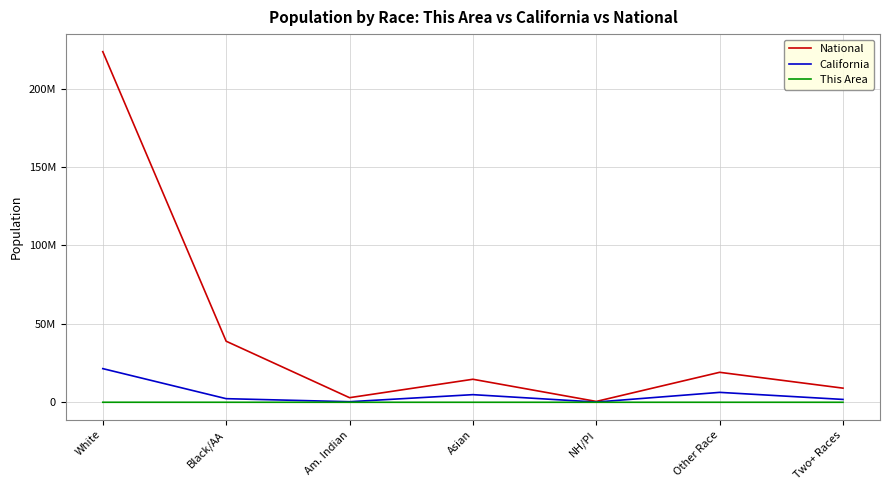

Is it true that National equals 19165227 at Asian?

False